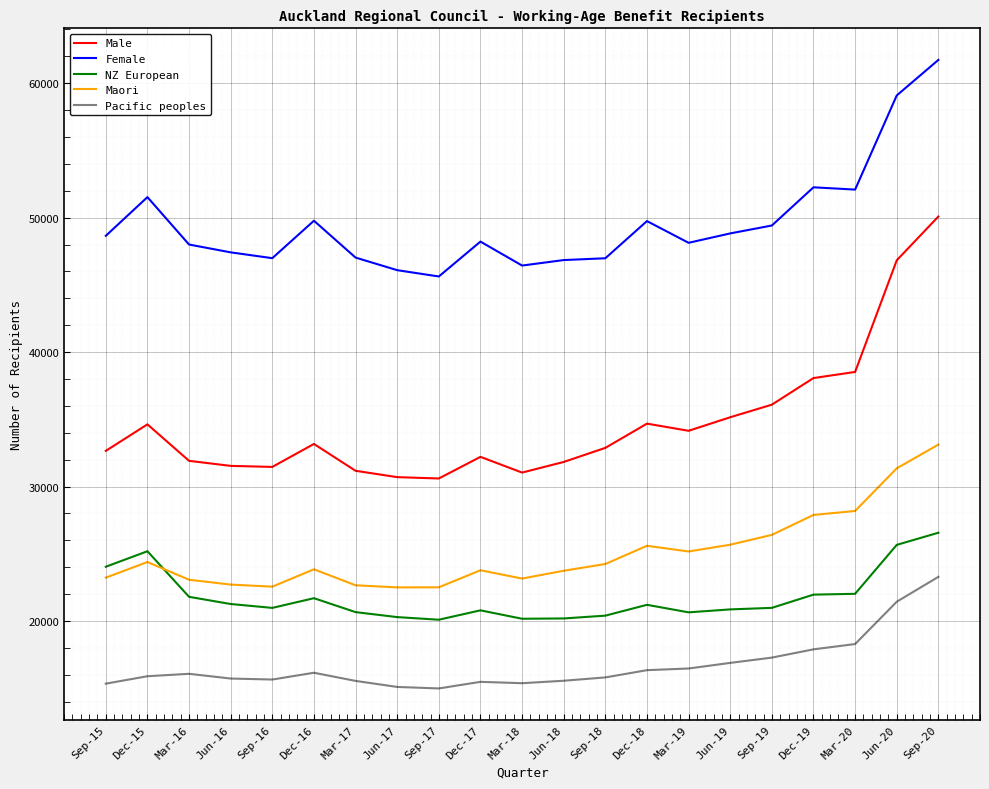

What is the difference between the highest and lowest values at Jun-18?

31291